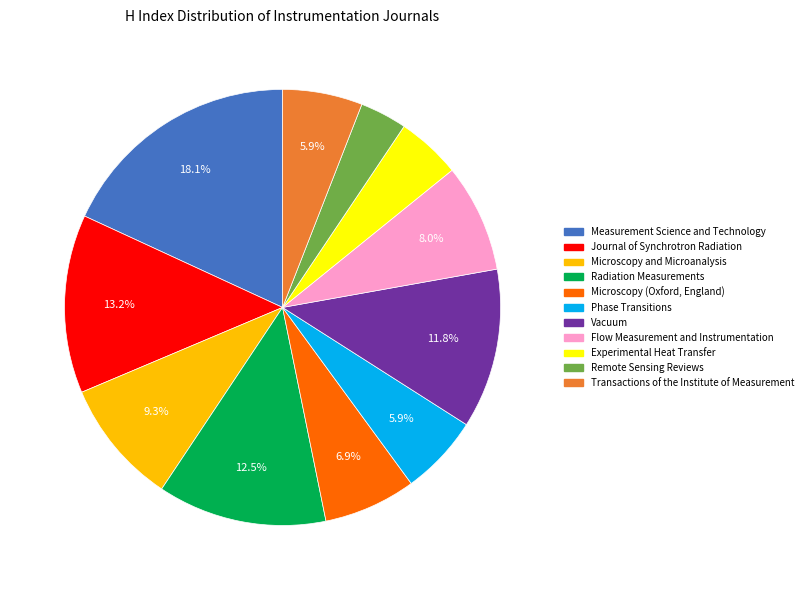

Is Flow Measurement and Instrumentation the majority of the pie?

No